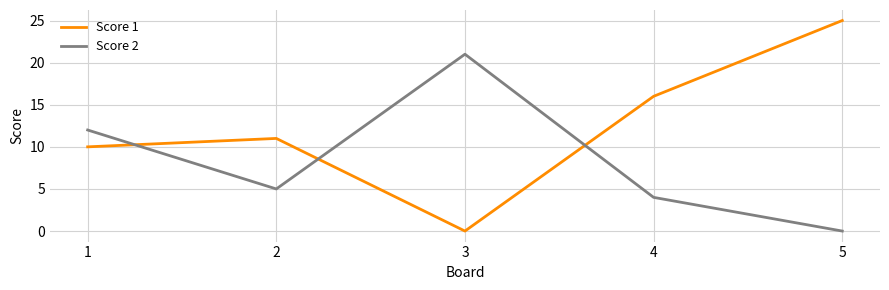

At which category does the chart reach its peak across all series?

5